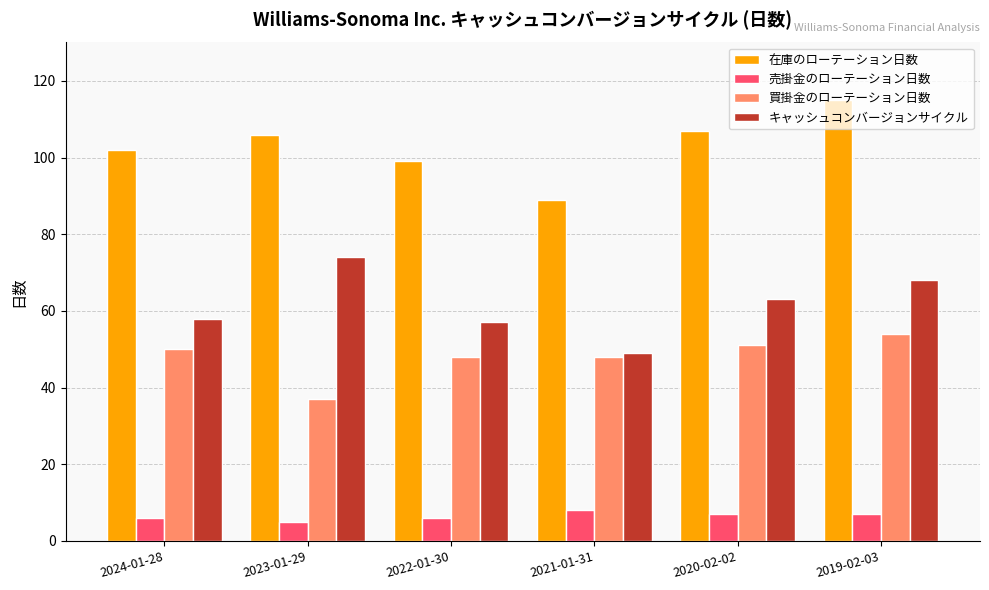

How many values in the 売掛金のローテーション日数 series are below 7?

3